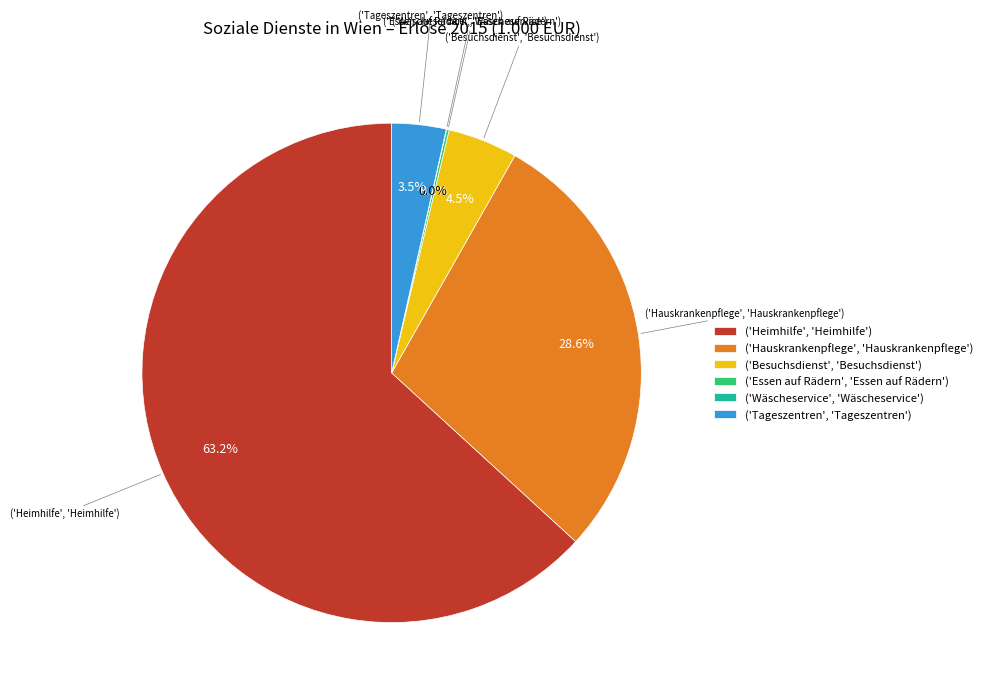

To the nearest percent, what is the average slice percentage?

17%